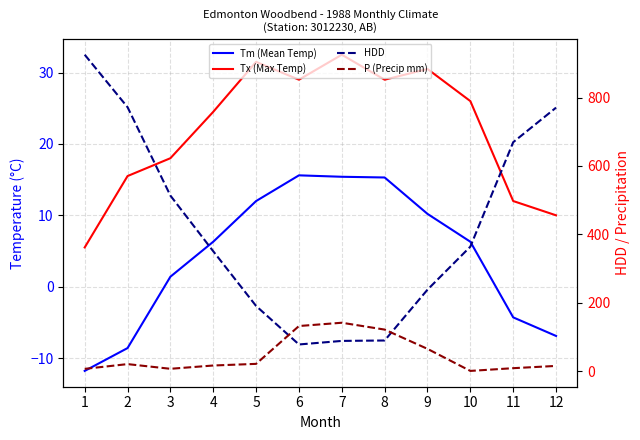

How many interior local peaks does the P (Precip mm) series have?

2